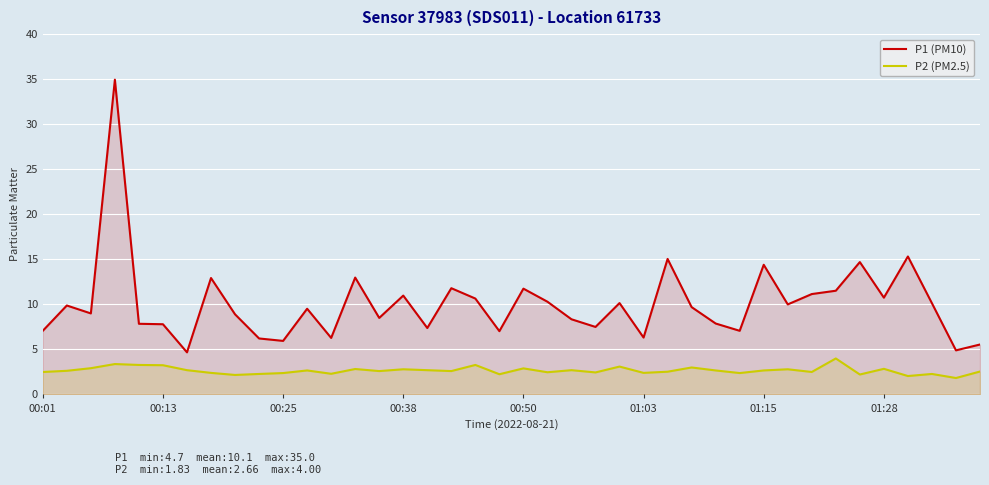

Which series has the largest range (max minus min)?

P1 (PM10)